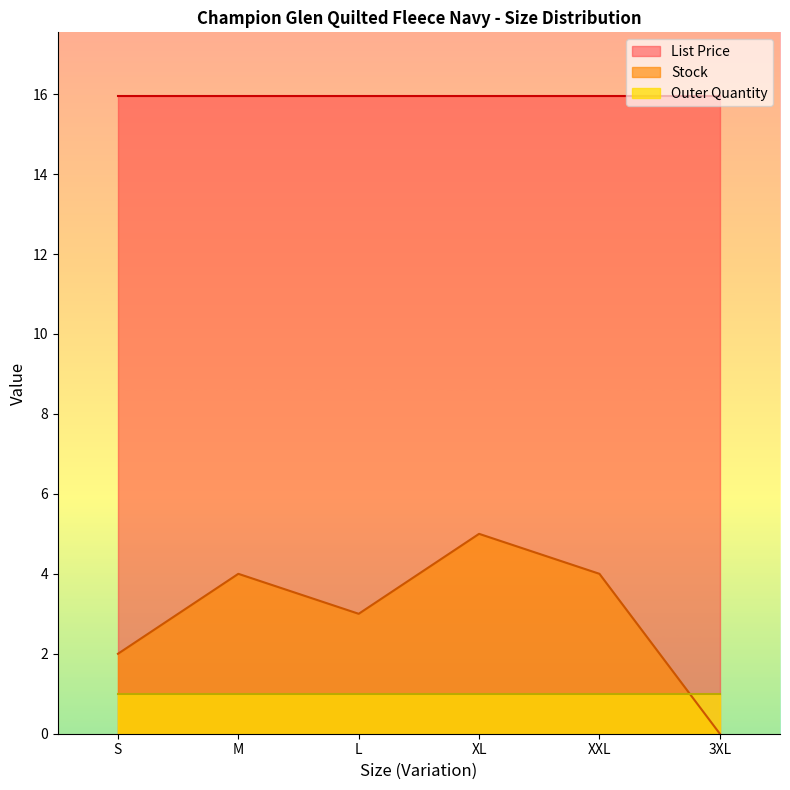

How many data points in Stock are above 4?

1